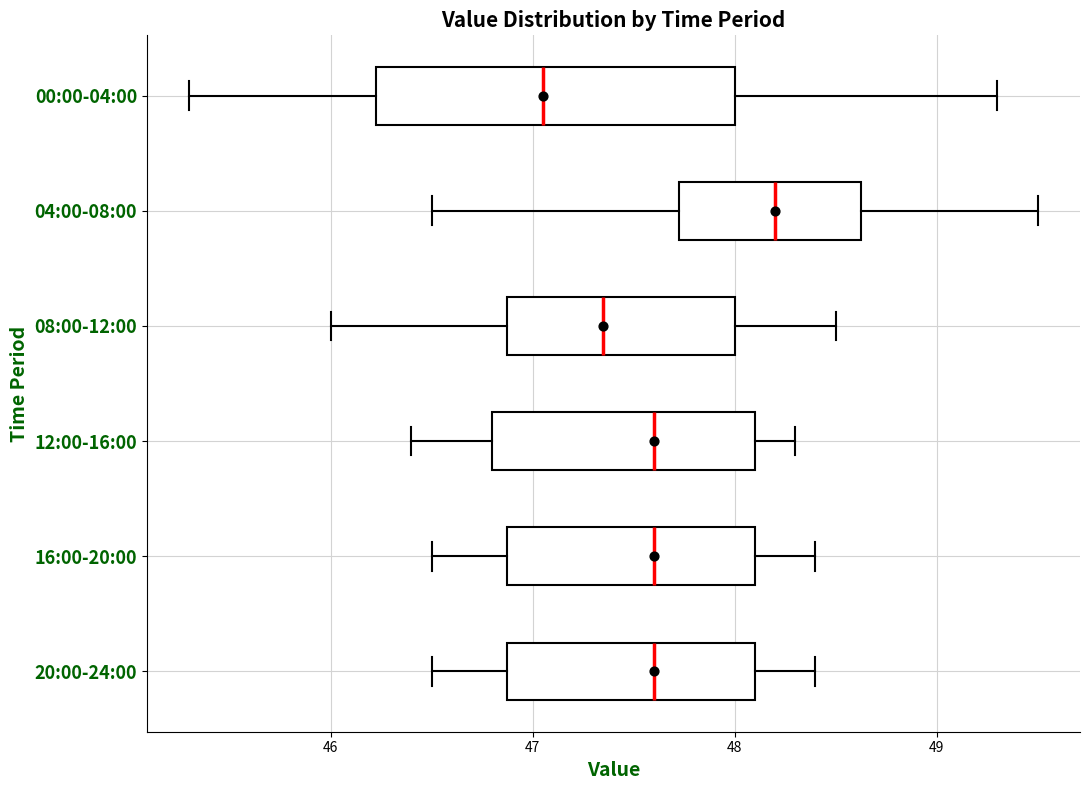

Which box's median line is the furthest to the left?

00:00-04:00